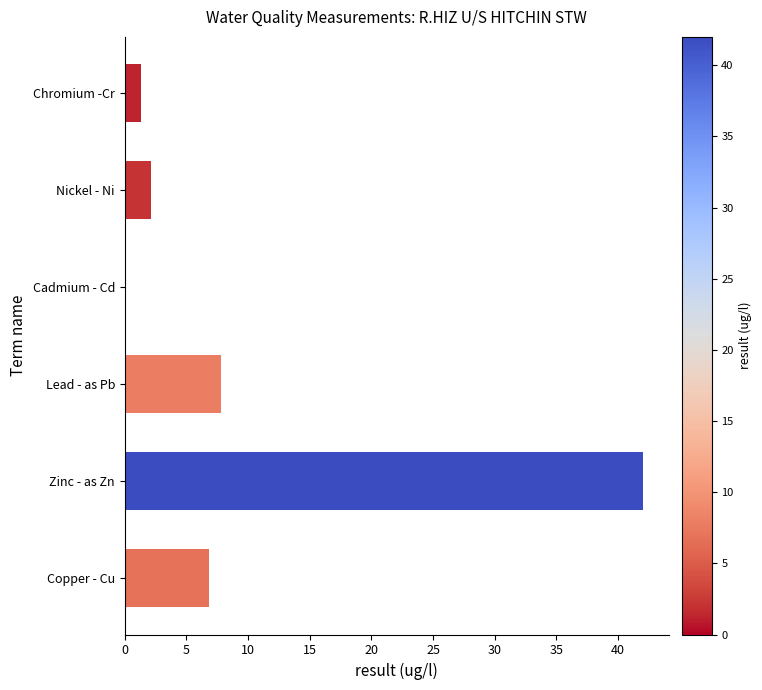

What is the change in value from Chromium -Cr to Zinc - as Zn?

+40.7